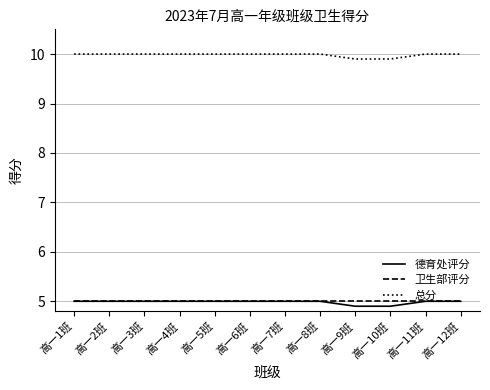

Reading left to right, extract all data points from this chart.

德育处评分: 高一1班=5.0	高一2班=5.0	高一3班=5.0	高一4班=5.0	高一5班=5.0	高一6班=5.0	高一7班=5.0	高一8班=5.0	高一9班=4.9	高一10班=4.9	高一11班=5.0	高一12班=5.0
卫生部评分: 高一1班=5.0	高一2班=5.0	高一3班=5.0	高一4班=5.0	高一5班=5.0	高一6班=5.0	高一7班=5.0	高一8班=5.0	高一9班=5.0	高一10班=5.0	高一11班=5.0	高一12班=5.0
总分: 高一1班=10.0	高一2班=10.0	高一3班=10.0	高一4班=10.0	高一5班=10.0	高一6班=10.0	高一7班=10.0	高一8班=10.0	高一9班=9.9	高一10班=9.9	高一11班=10.0	高一12班=10.0